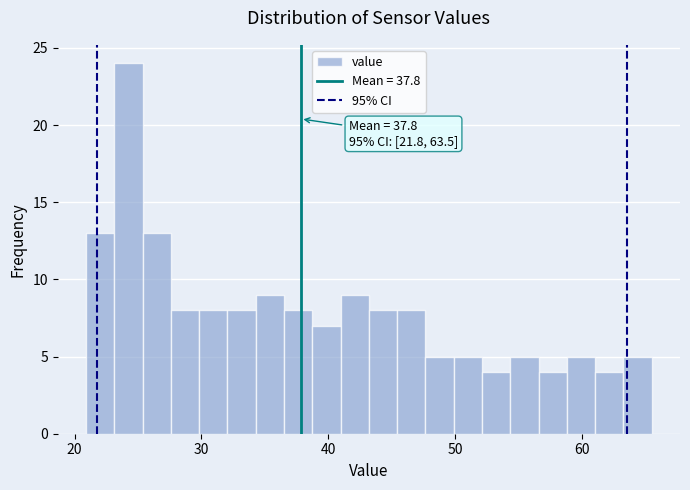

Around what value on the x-axis is the tallest bar? Give the approximate position of its centre, as read against the axis.

24